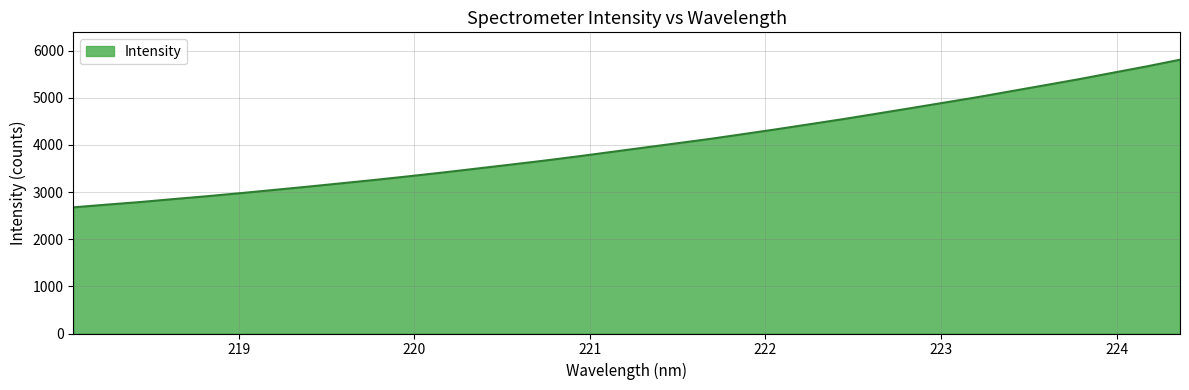

True or false: there are more than 2 points higher than both neighbors.

False